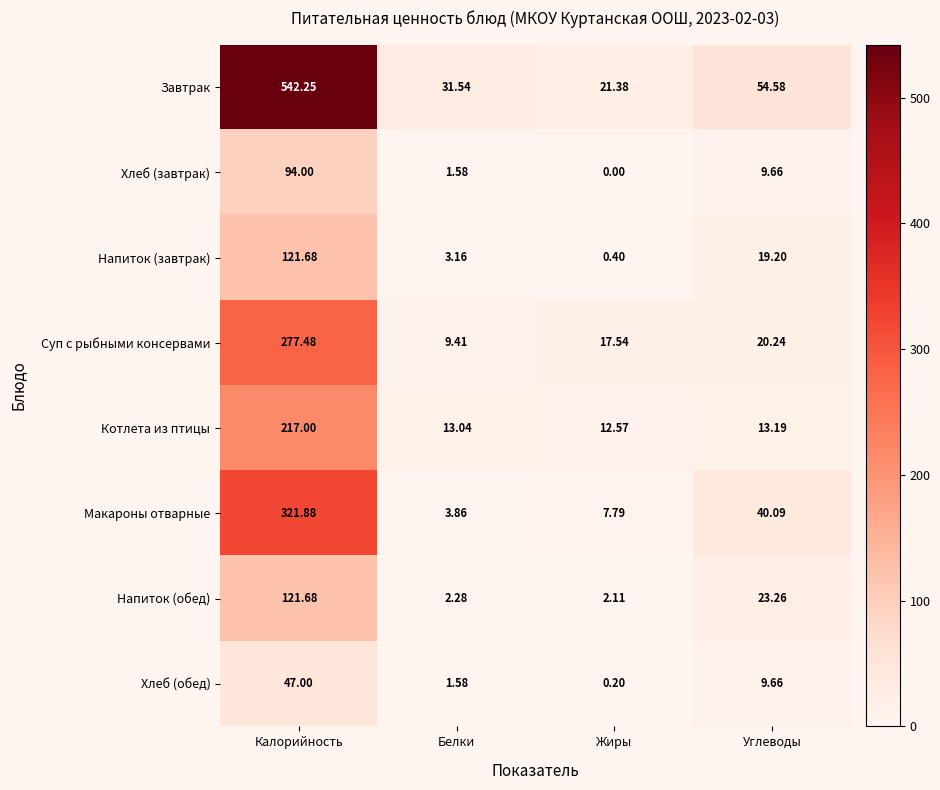

At which label does Хлеб (обед) reach its peak?

Калорийность